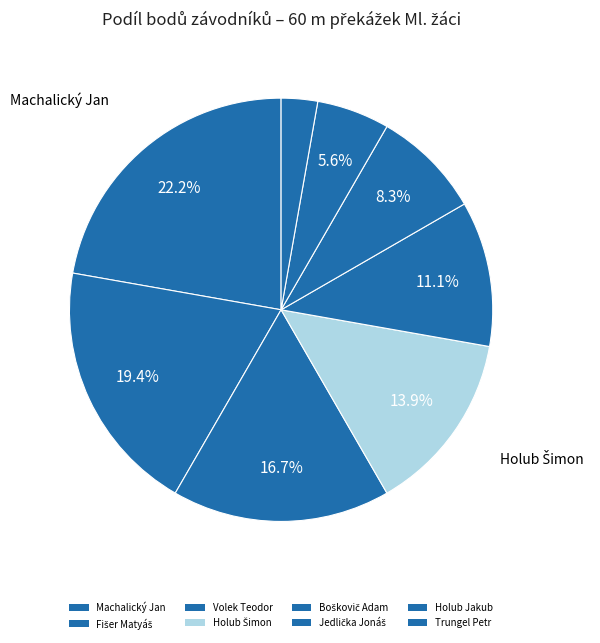

What percentage is NOT represented by Fišer Matyáš?

80.6%